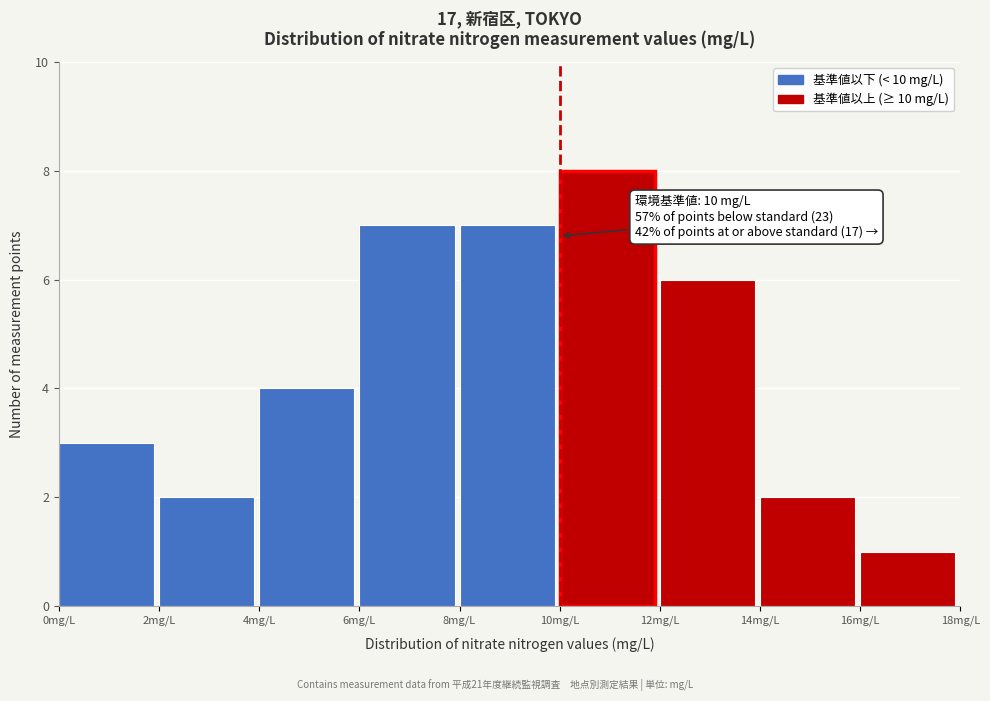

Over which range of the x-axis is the bar tallest?

10 to 12